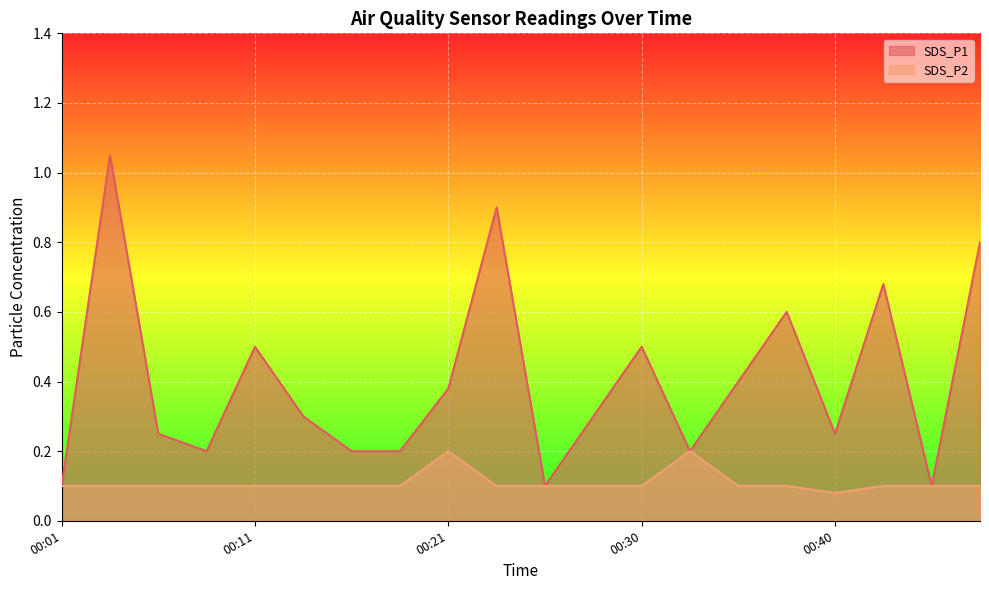

Which category has the lowest value in the SDS_P2 series?

00:40